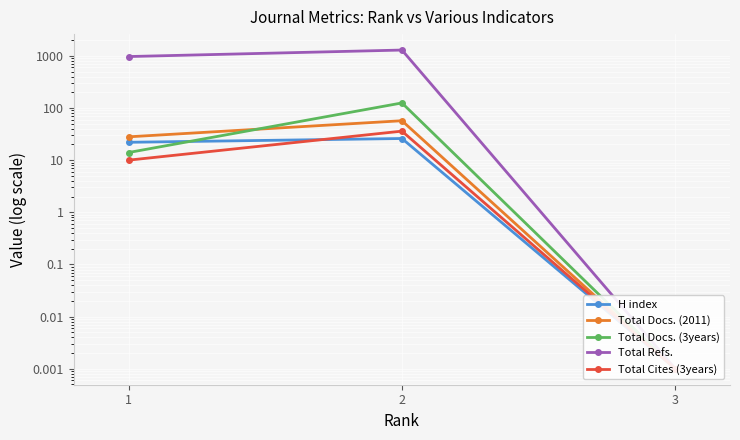

Where does the Total Cites (3years) series first go above 10?

2